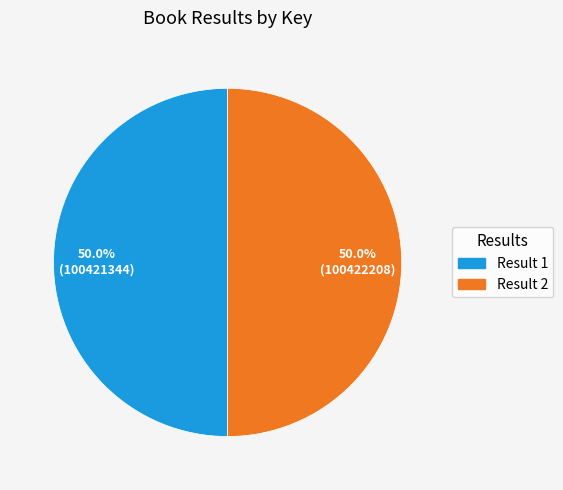

Approximately how many times larger is the value at Result 1 compared to Result 2?

1.0